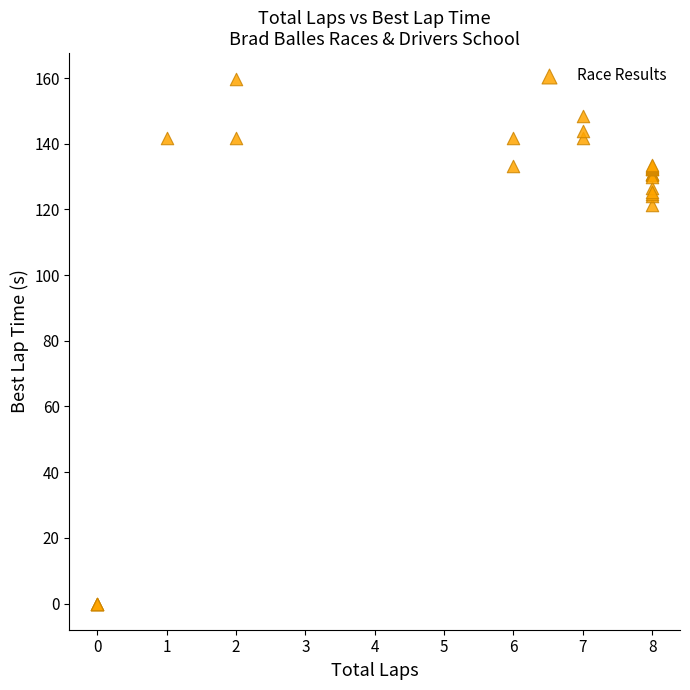

What Y value in the scatter plot is closest to 79?

121.5